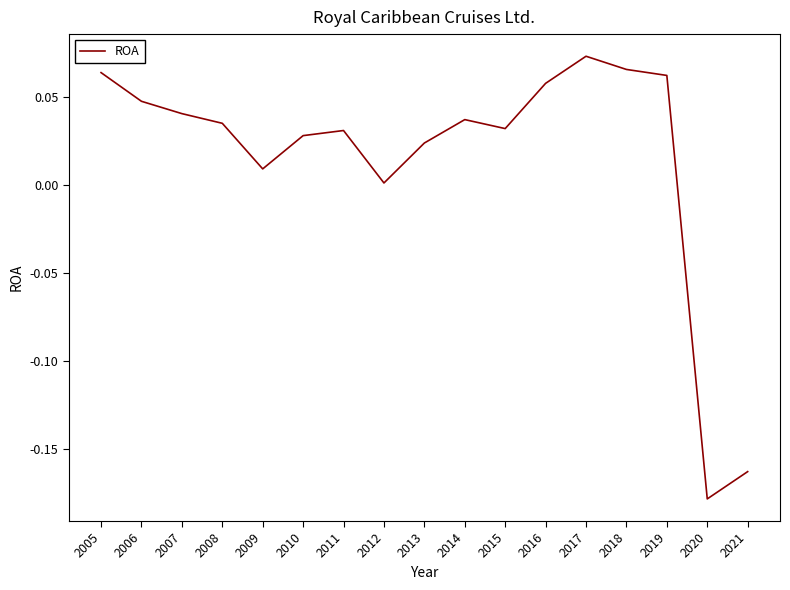

What is the difference between the second highest and second lowest values?

0.2